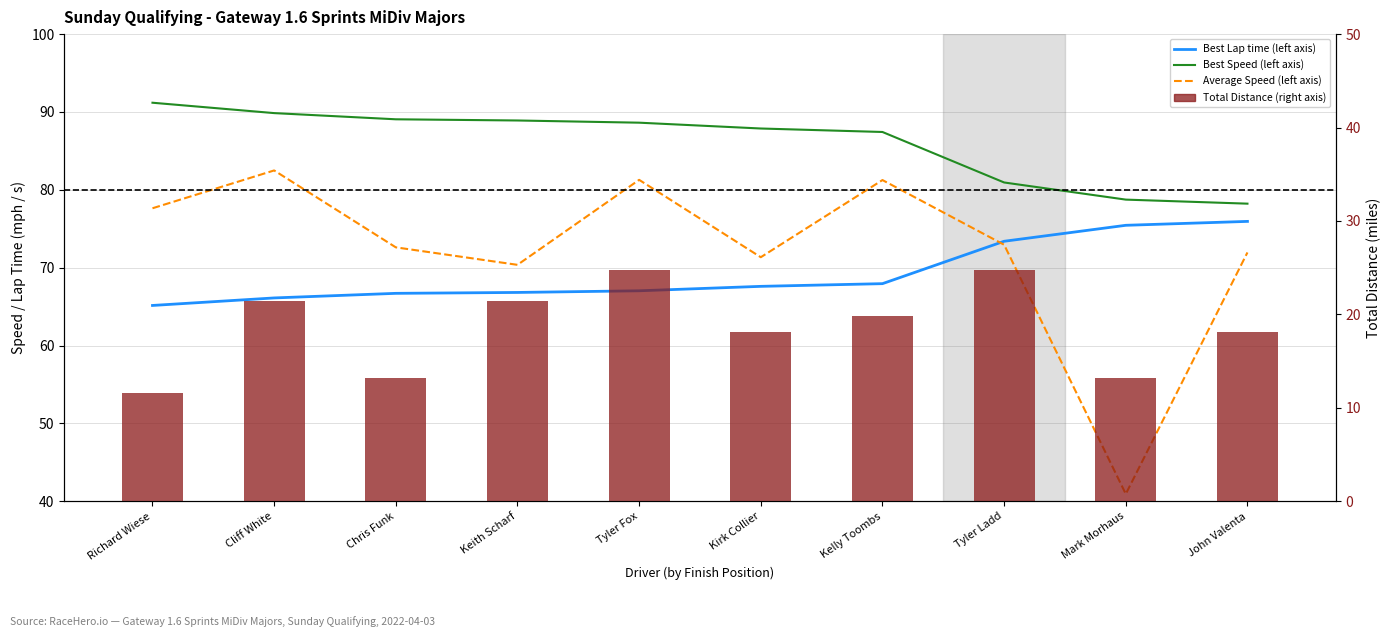

At how many categories does at least one series exceed 14?

10